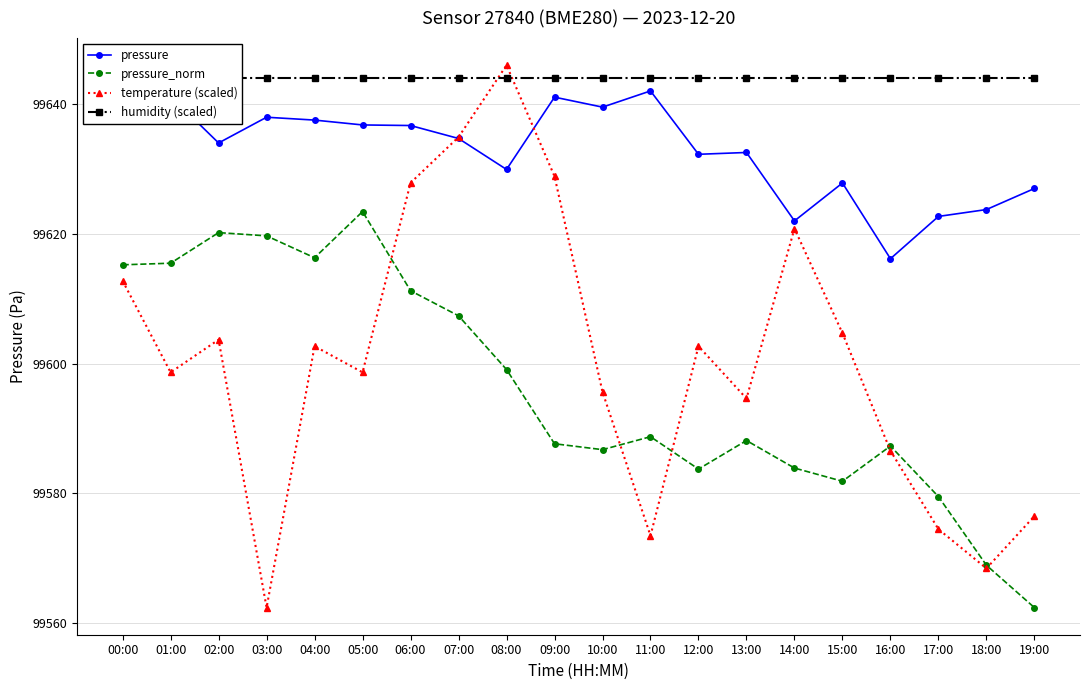

Where does the pressure_norm series first go above 99588?

00:00